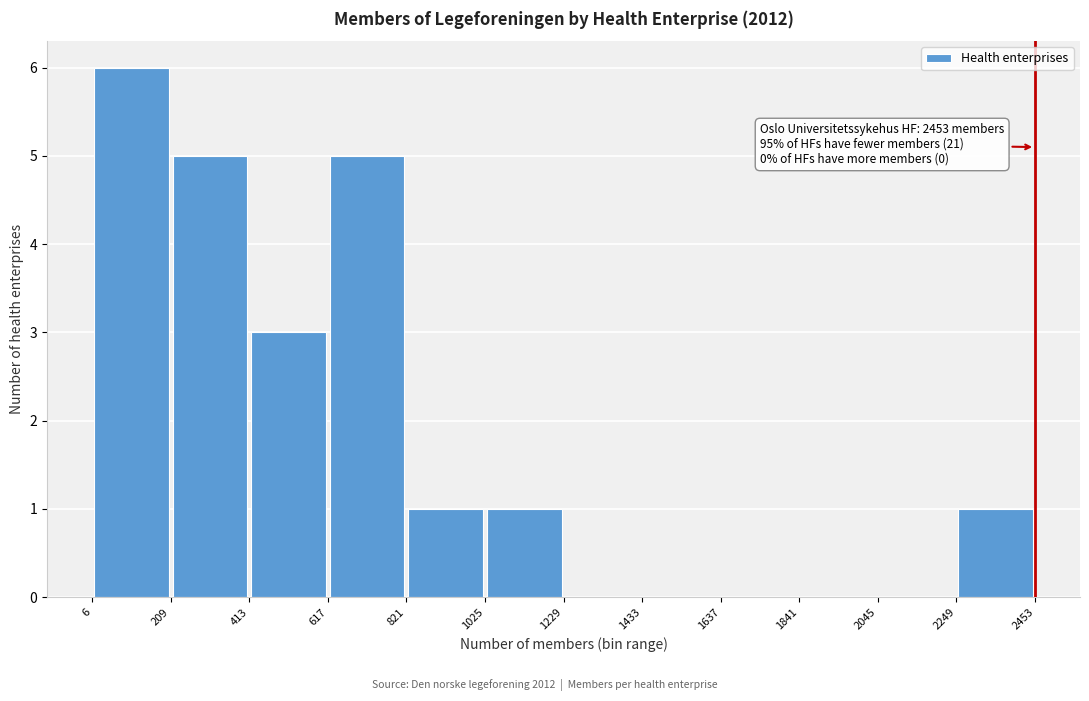

Which range on the x-axis has the tallest bar?

6 to 209